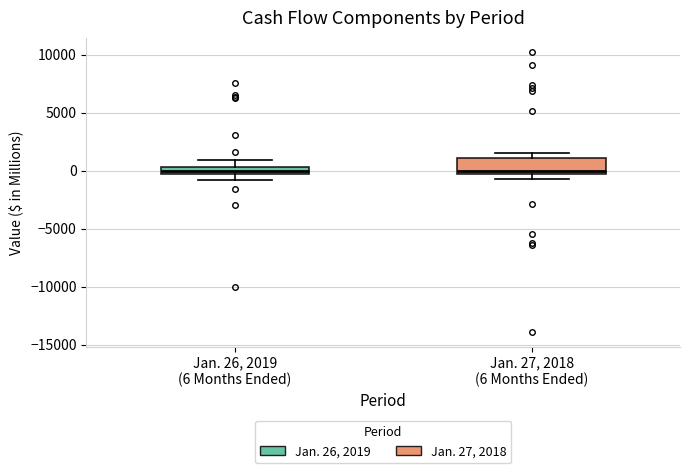

Comparing the boxes themselves (not the whiskers), which one is the tallest?

Jan. 27, 2018 (6 Months Ended)